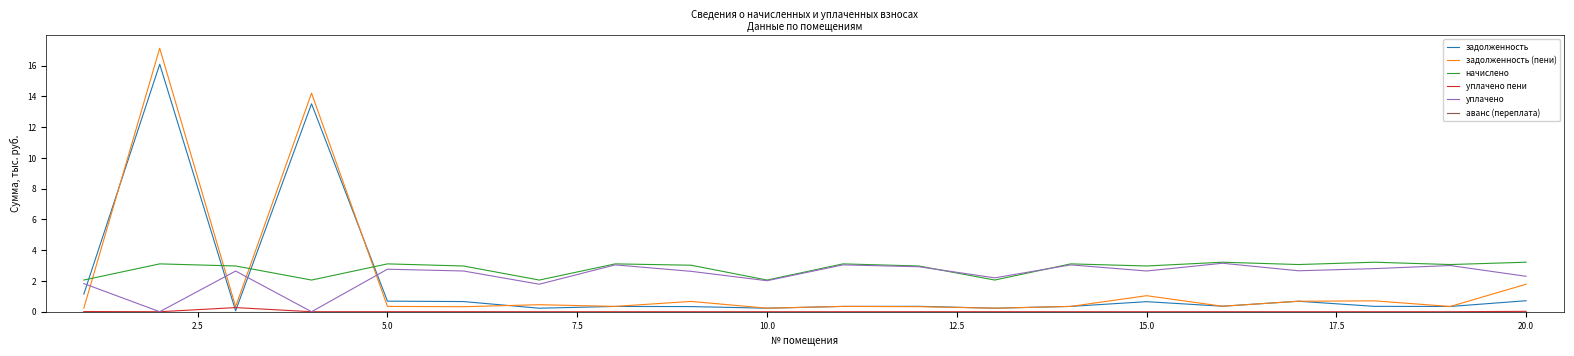

What is the minimum value for начислено?

2.1